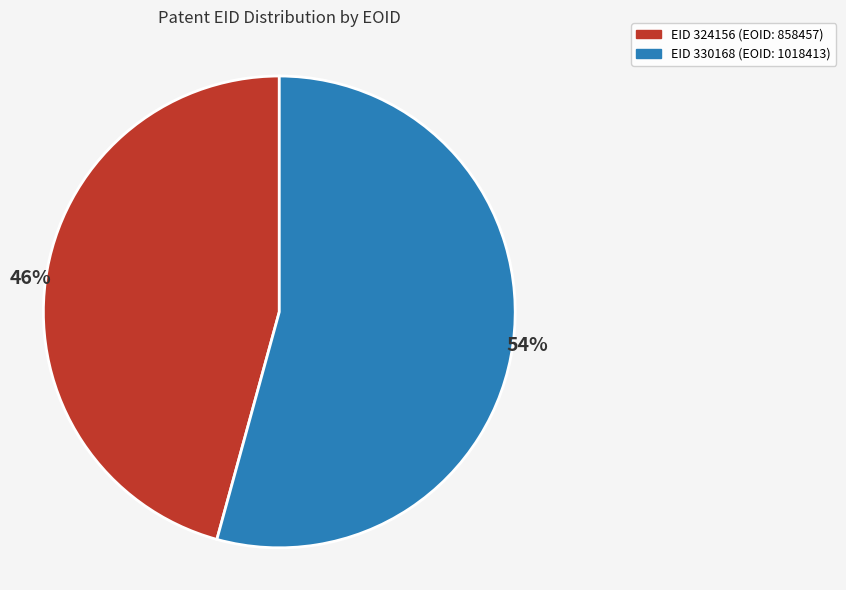

To the nearest percent, what is the combined percentage of EID 330168 (EOID: 1018413) and EID 324156 (EOID: 858457)?

100%